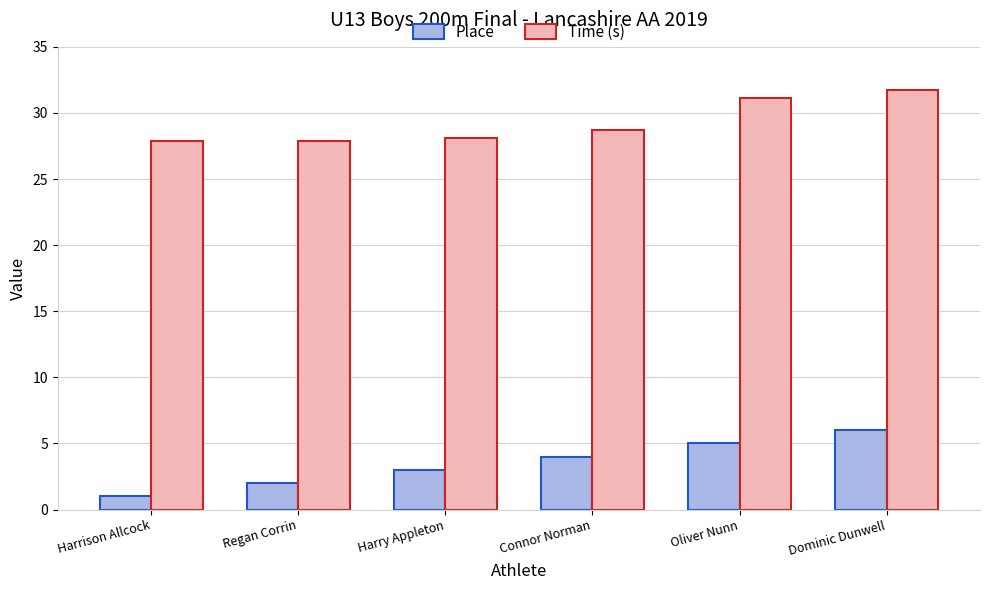

Is it true that Place equals 6.0 at Dominic Dunwell?

True